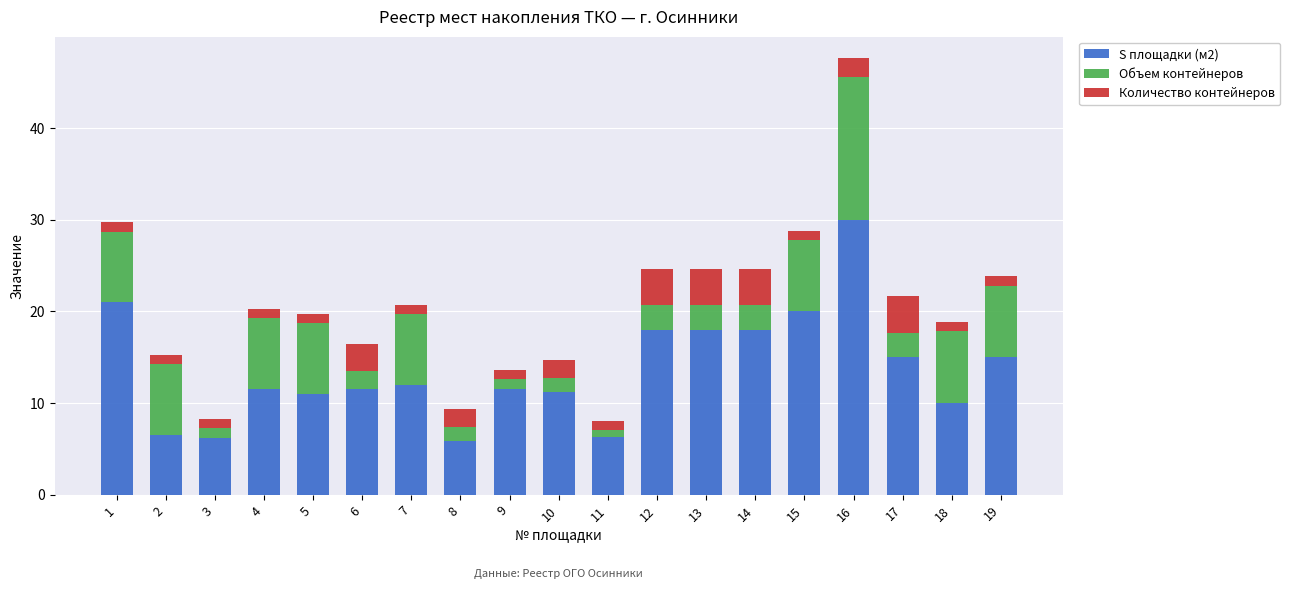

What is the highest value of the S площадки (м2) series?

30.0